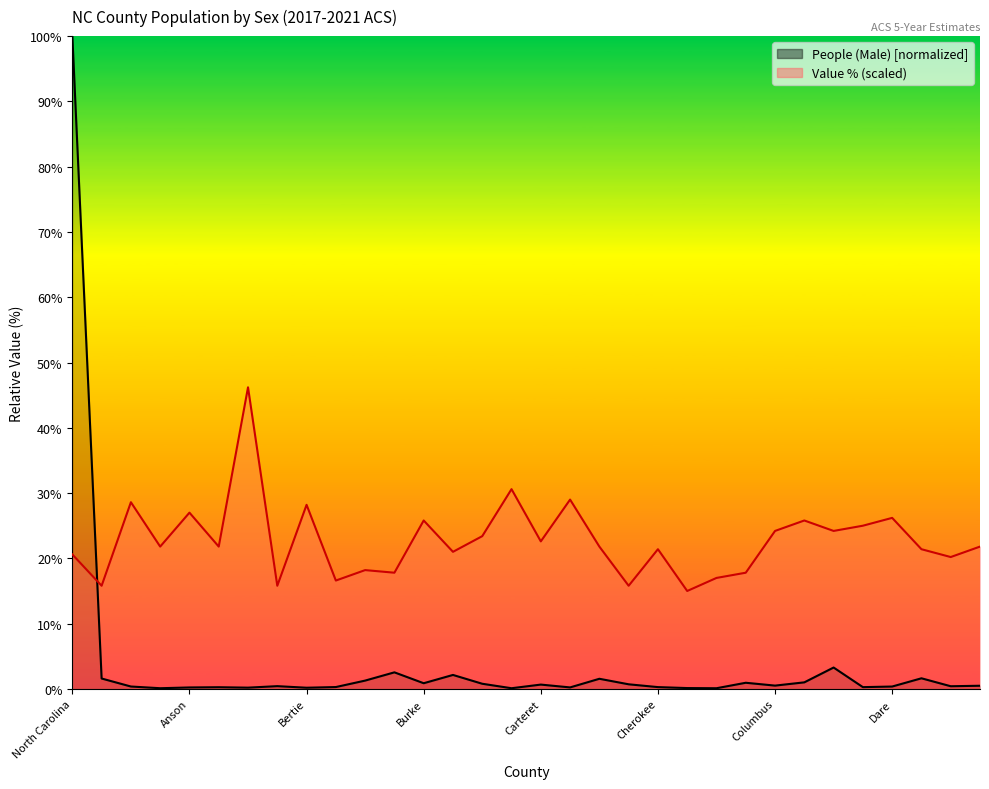

Count the number of data series in this chart.

2